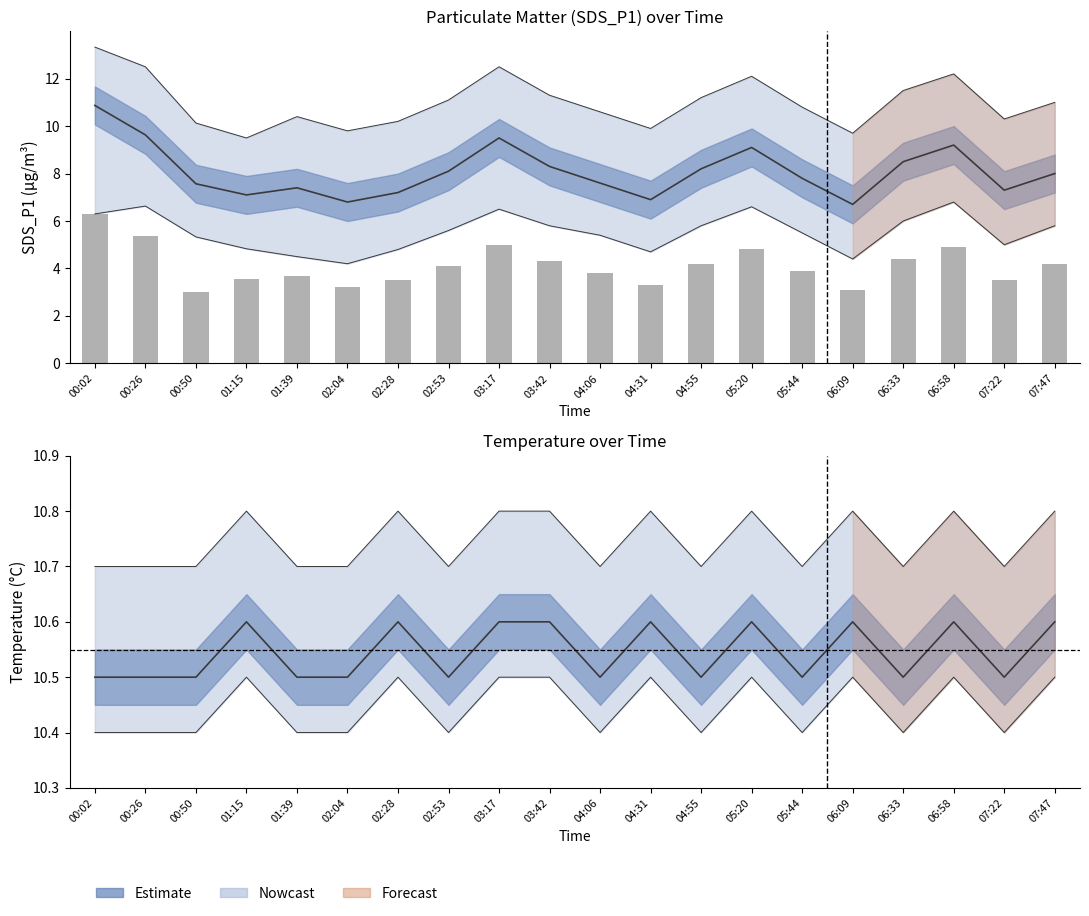

List the labels in order of value, largest first.

00:02, 00:26, 03:17, 06:58, 05:20, 06:33, 03:42, 04:55, 07:47, 02:53, 05:44, 04:06, 01:39, 01:15, 02:28, 07:22, 04:31, 02:04, 06:09, 00:50